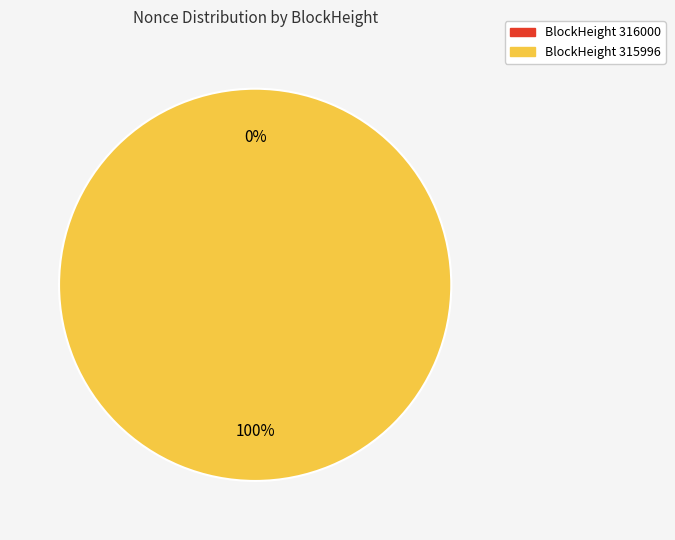

How many slices are in this pie chart?

2